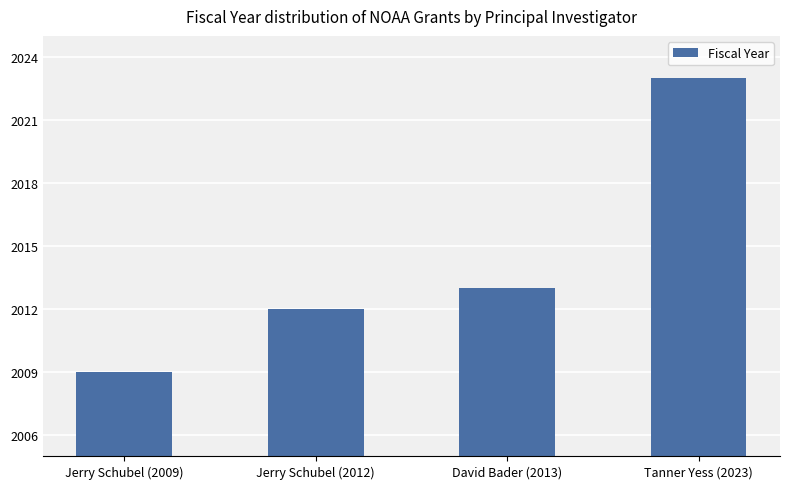

What is the difference between the values at Jerry Schubel (2012) and David Bader (2013)?

1